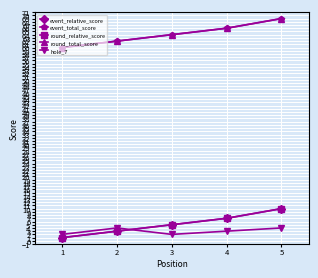

What is the greatest value displayed?

69